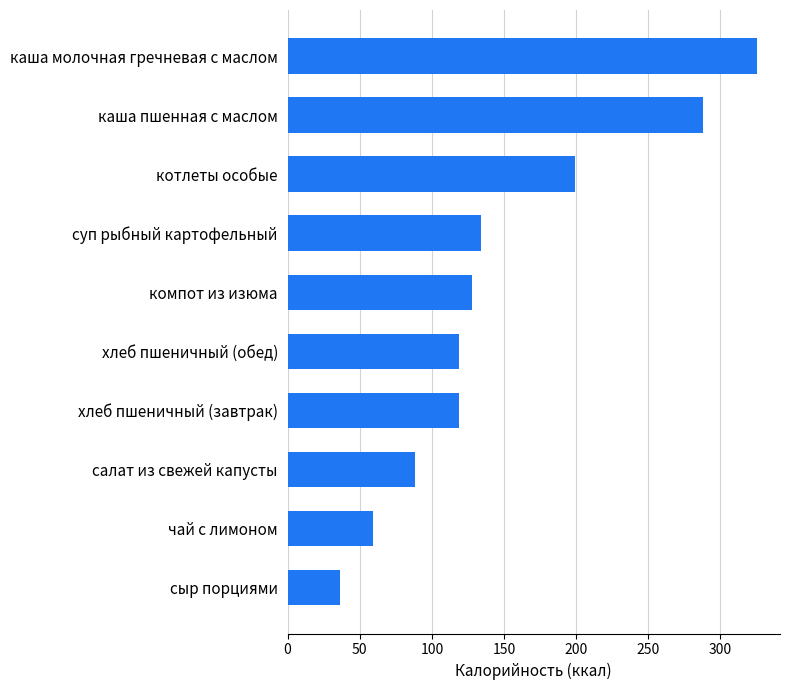

Which label corresponds to the largest value in the chart?

каша молочная гречневая с маслом